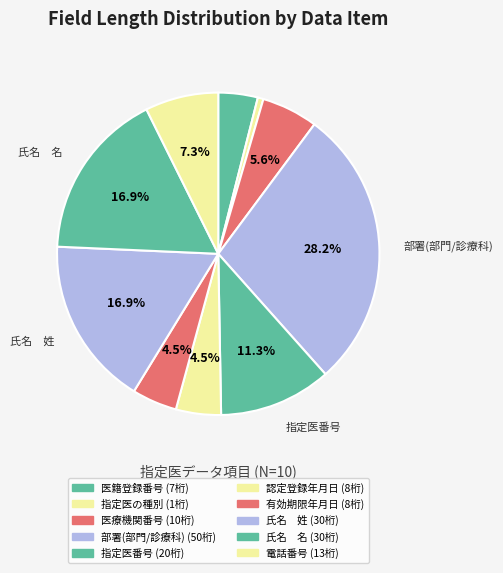

Count the number of slices in the pie.

10